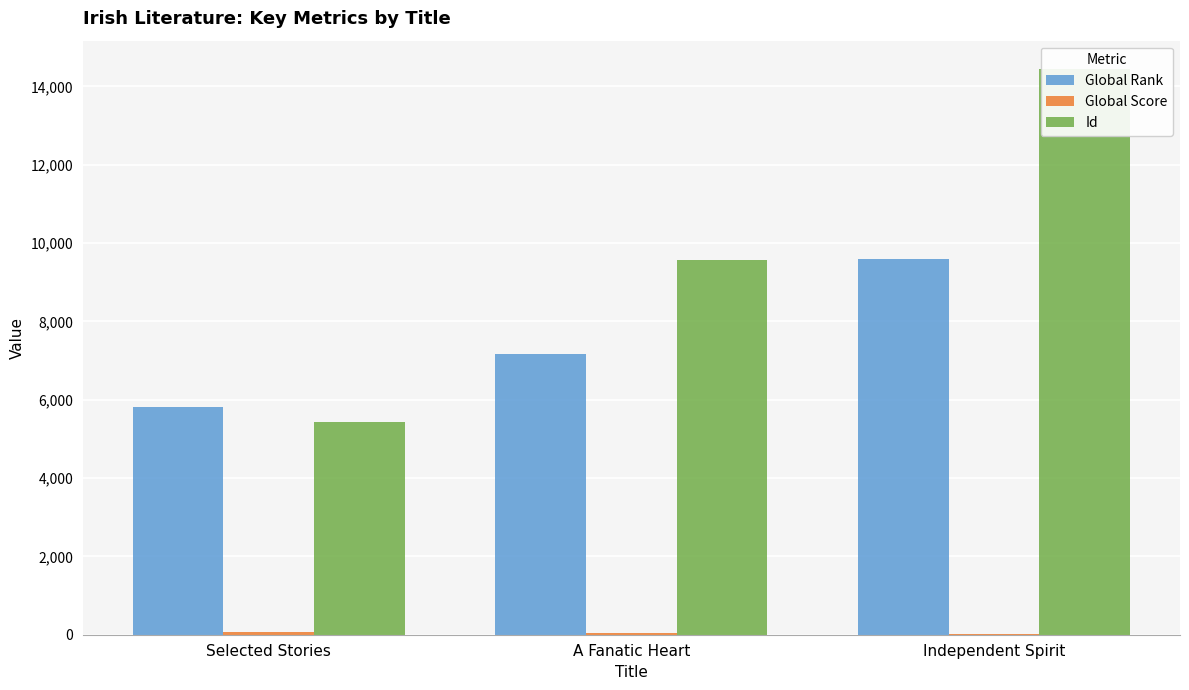

Count the number of categories in the chart.

3